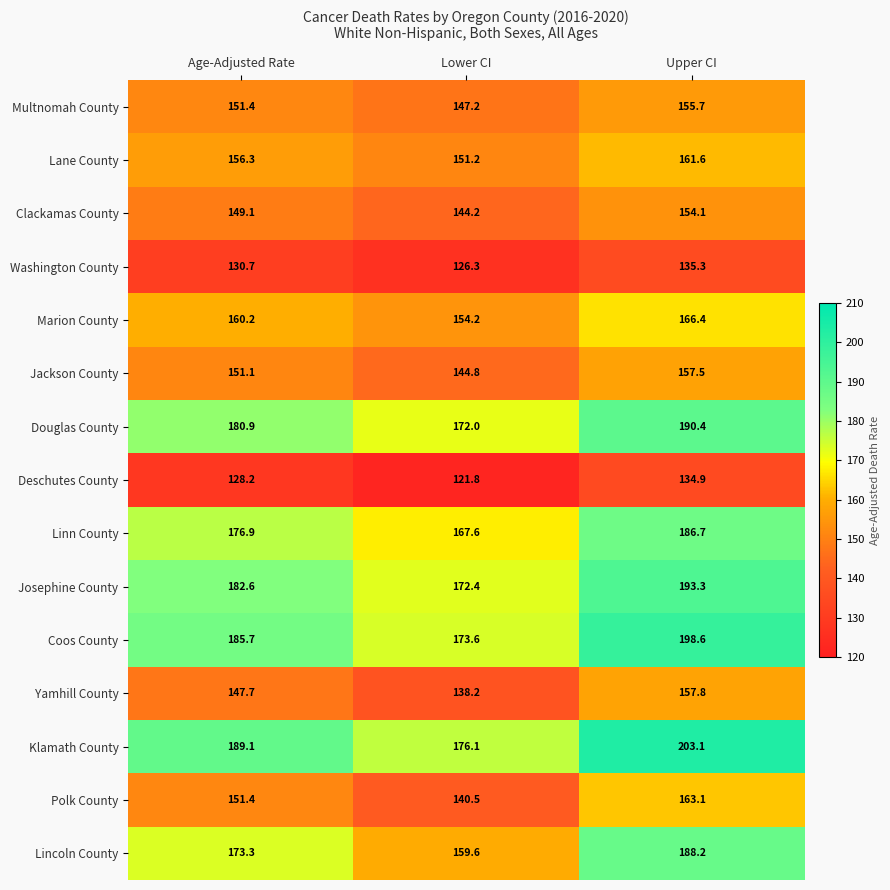

Which series has the widest spread of values?

Lincoln County